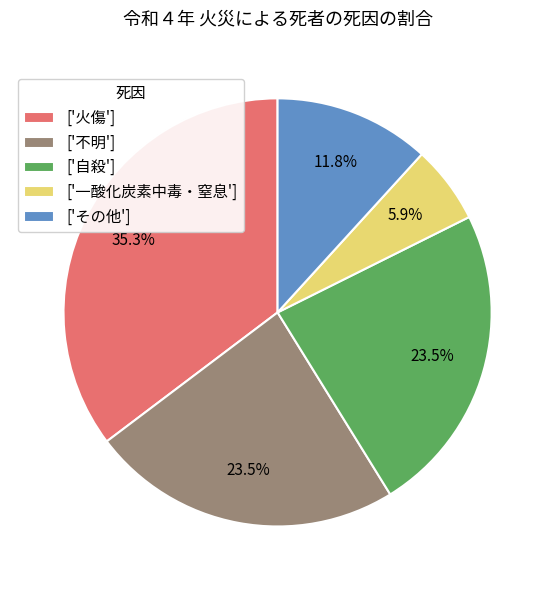

Which category has the biggest portion of the pie?

['火傷']